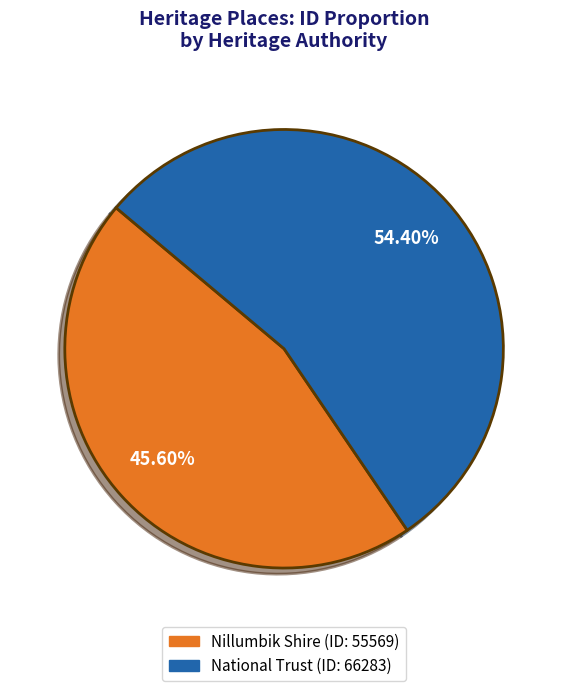

Is there a majority slice in this chart?

Yes